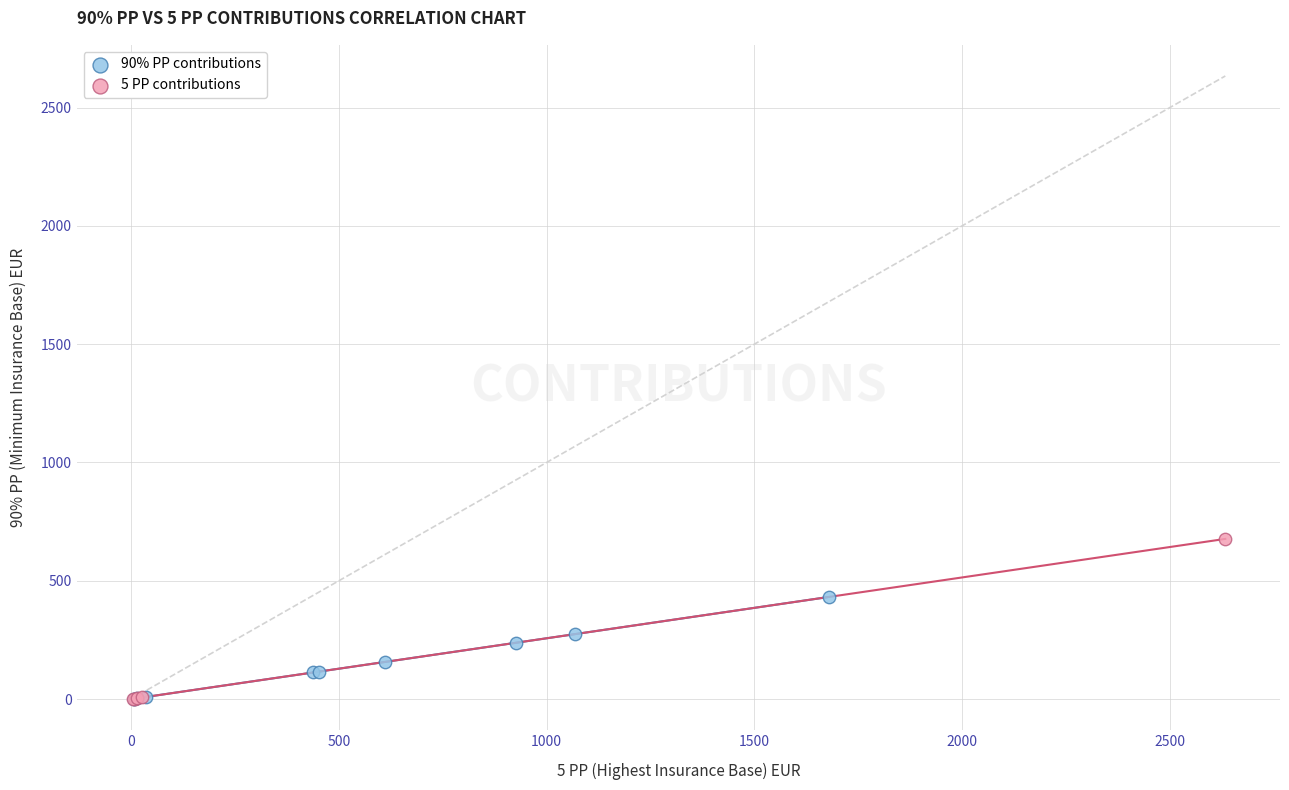

Which series has the largest Y range (max minus min)?

5 PP contributions